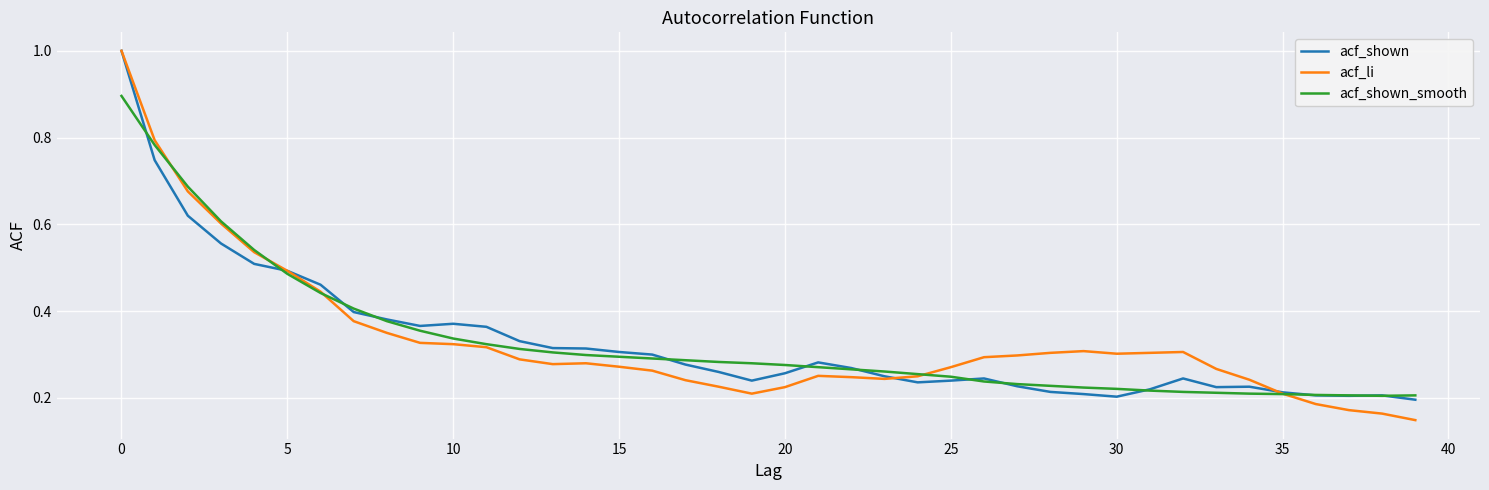

Which series has the largest range (max minus min)?

acf_li